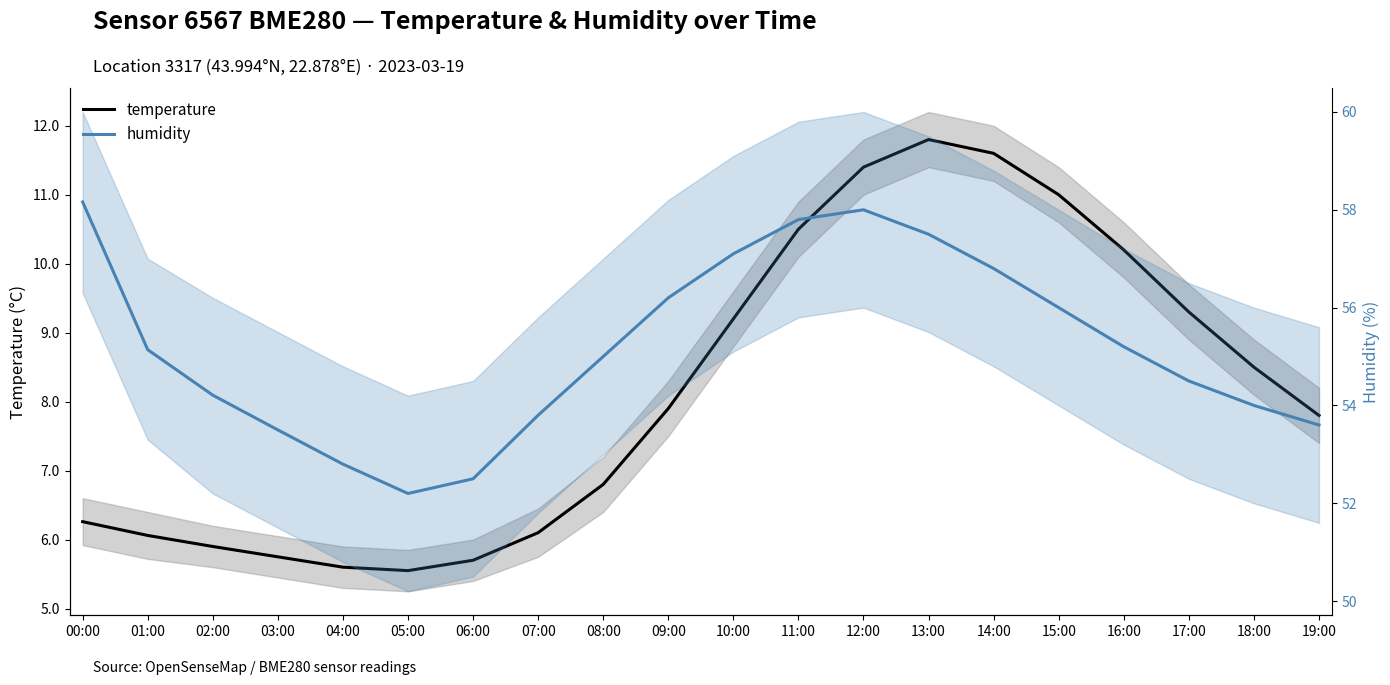

Does the chart display data point markers on the line(s)?

No